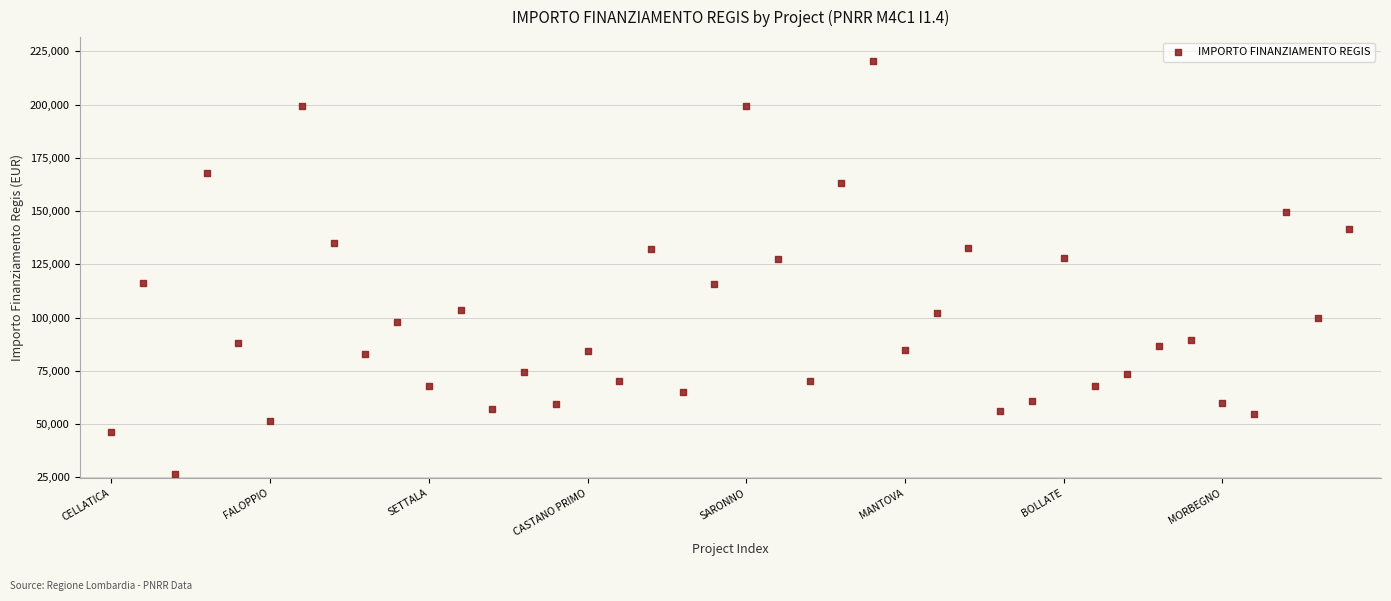

What is the range of Y values (max minus min)?

193933.1